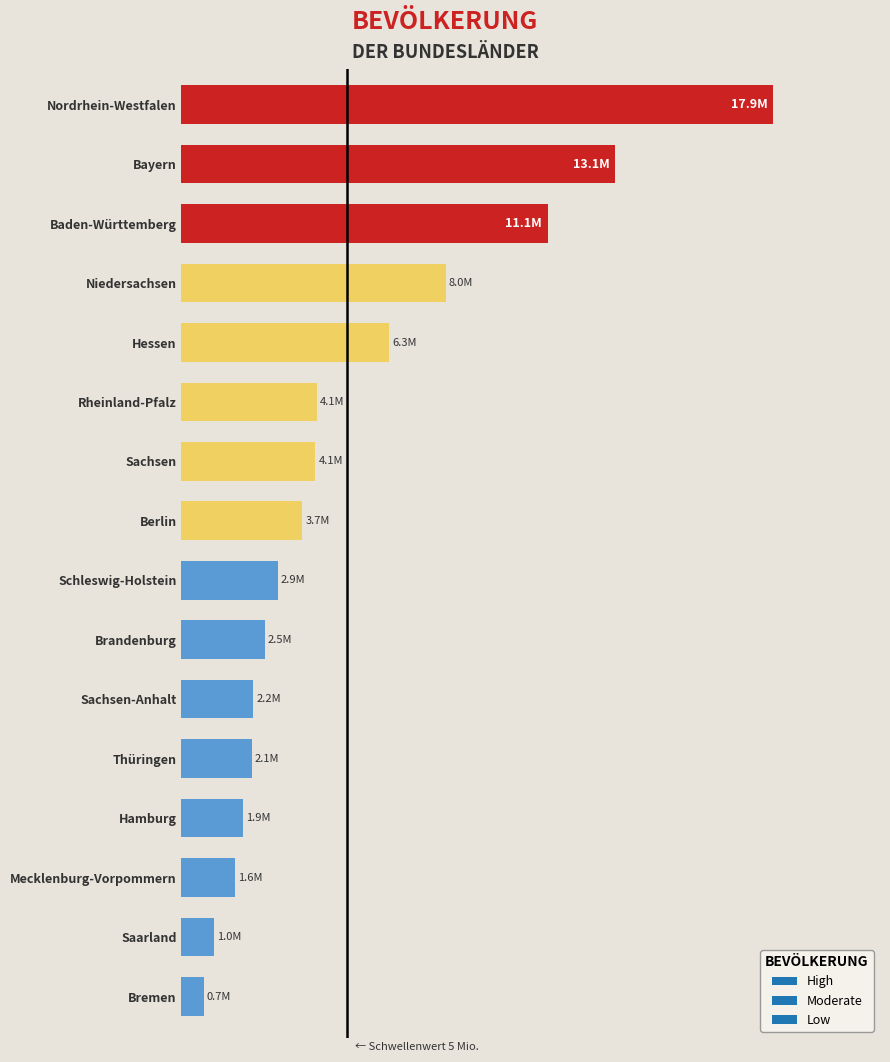

Between Bayern and Nordrhein-Westfalen, which is larger?

Nordrhein-Westfalen